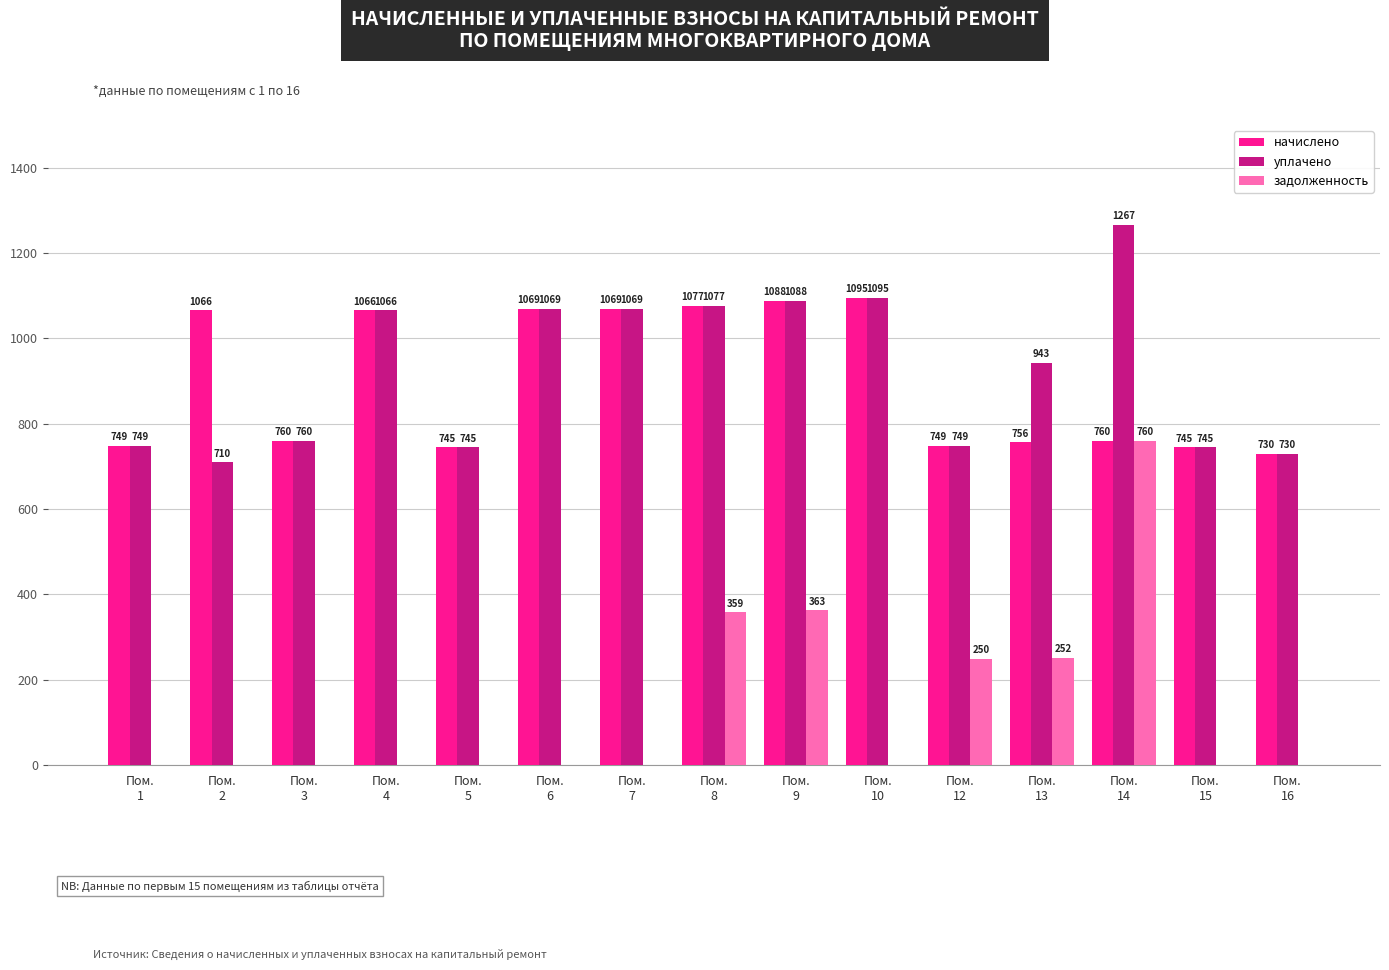

Does the chart contain stacked bars?

No